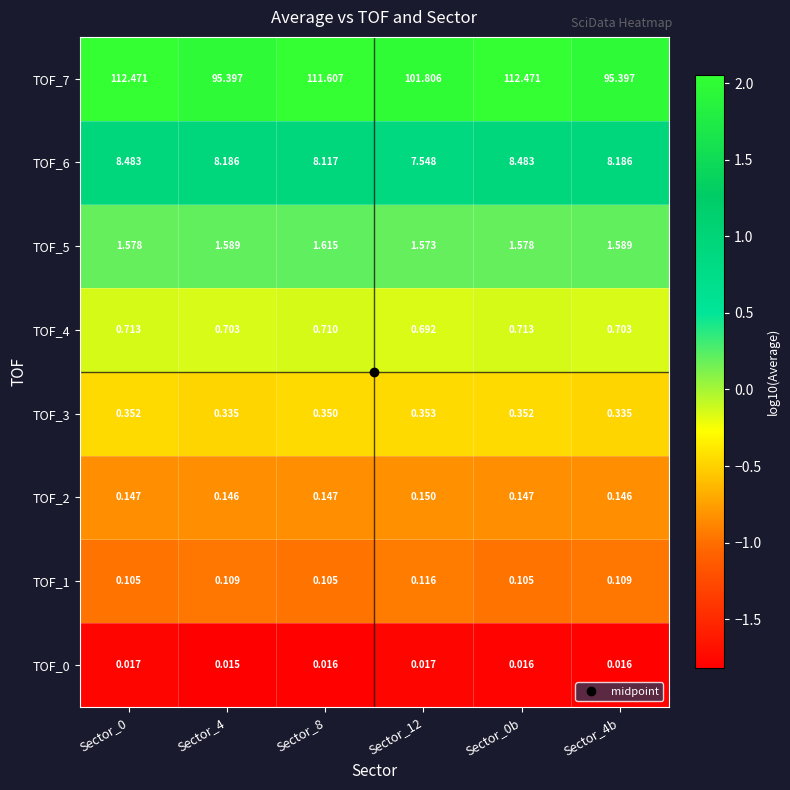

Is the value of TOF_5 at Sector_8 greater than the value of TOF_4 at Sector_8?

Yes